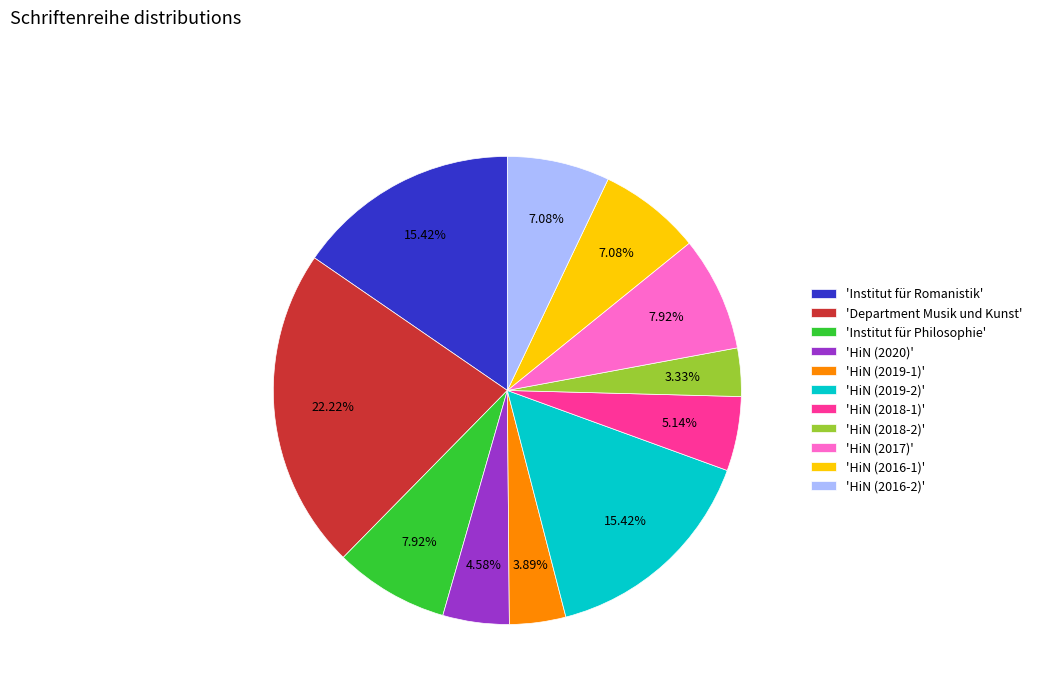

Is 'Institut für Romanistik' the majority of the pie?

No